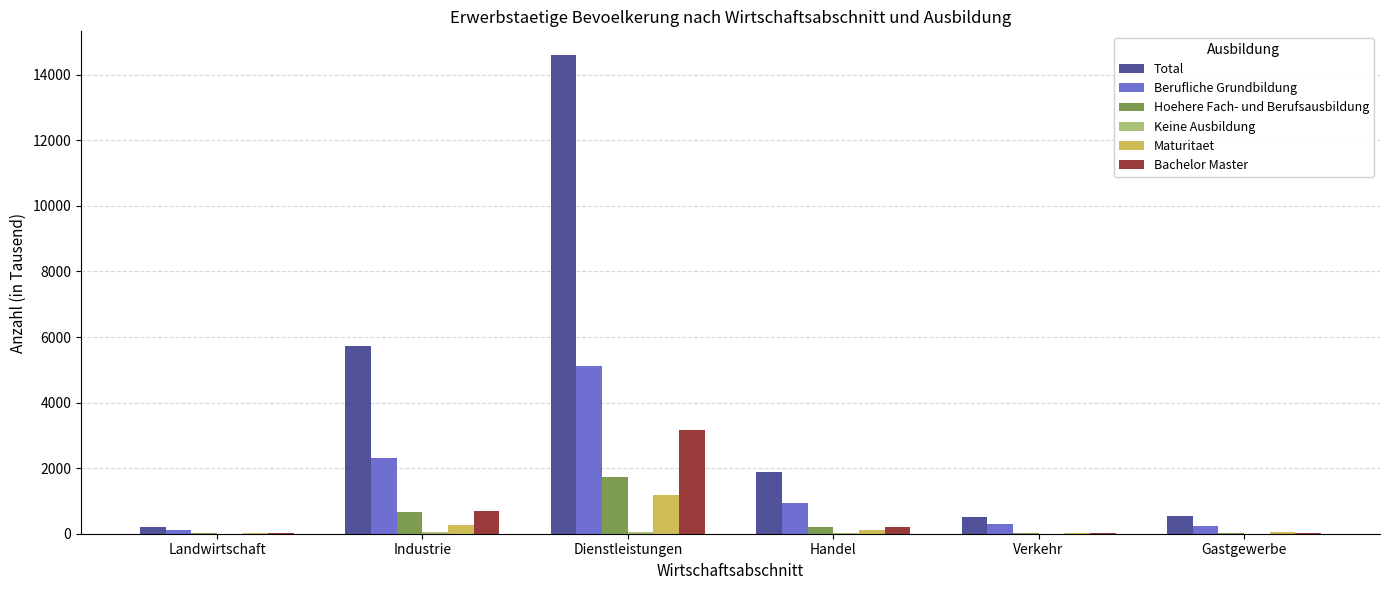

What is the maximum value shown in the chart?

14594